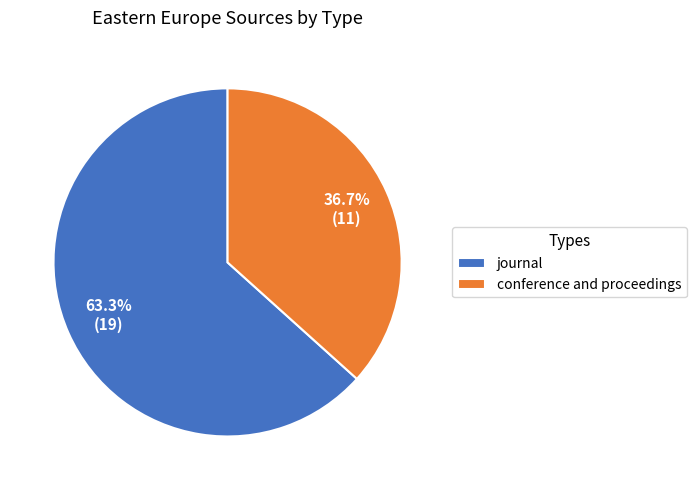

Rank the categories by value from lowest to highest.

conference and proceedings, journal